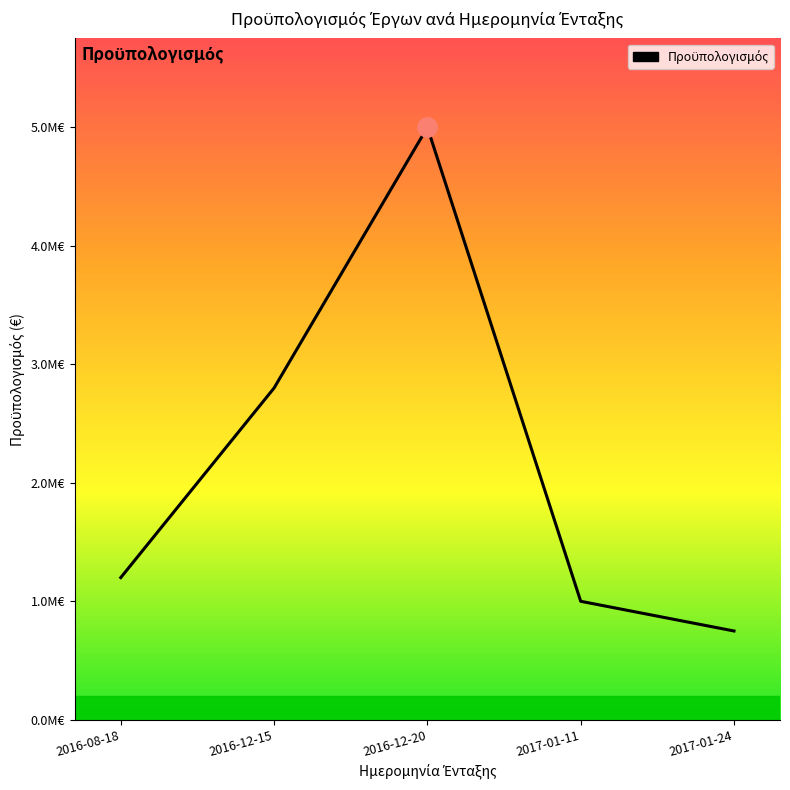

Which has a higher value, 2017-01-24 or 2017-01-11?

2017-01-11